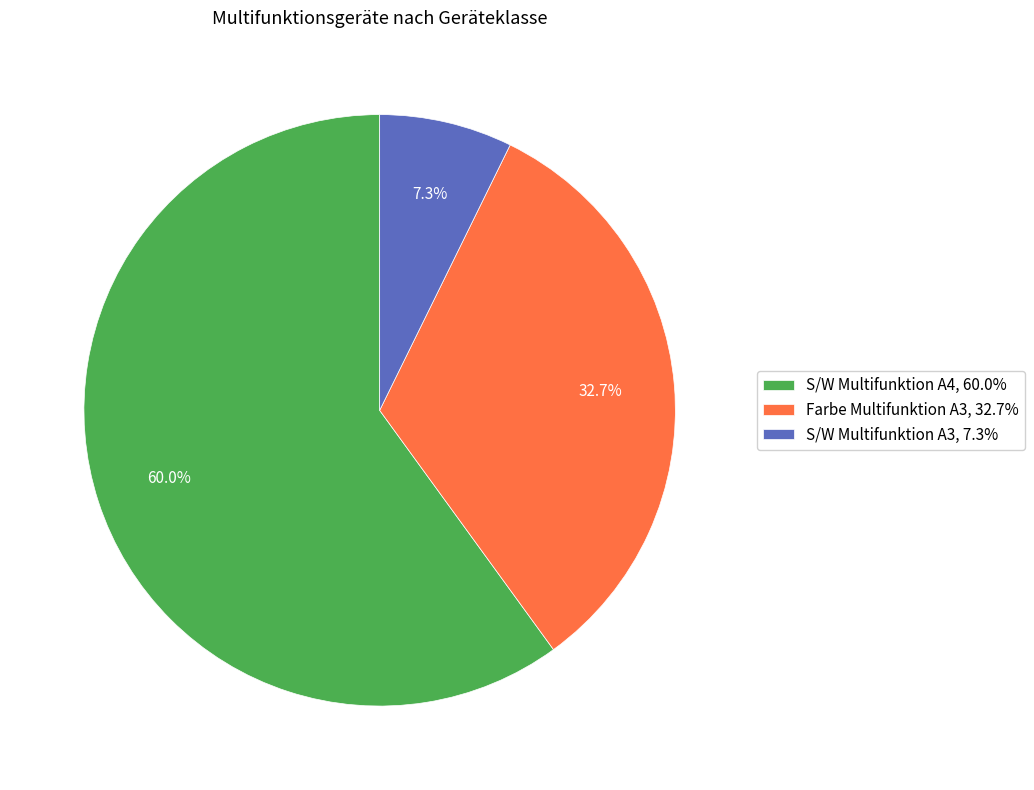

Between S/W Multifunktion A3, 7.3% and S/W Multifunktion A4, 60.0%, which is larger?

S/W Multifunktion A4, 60.0%